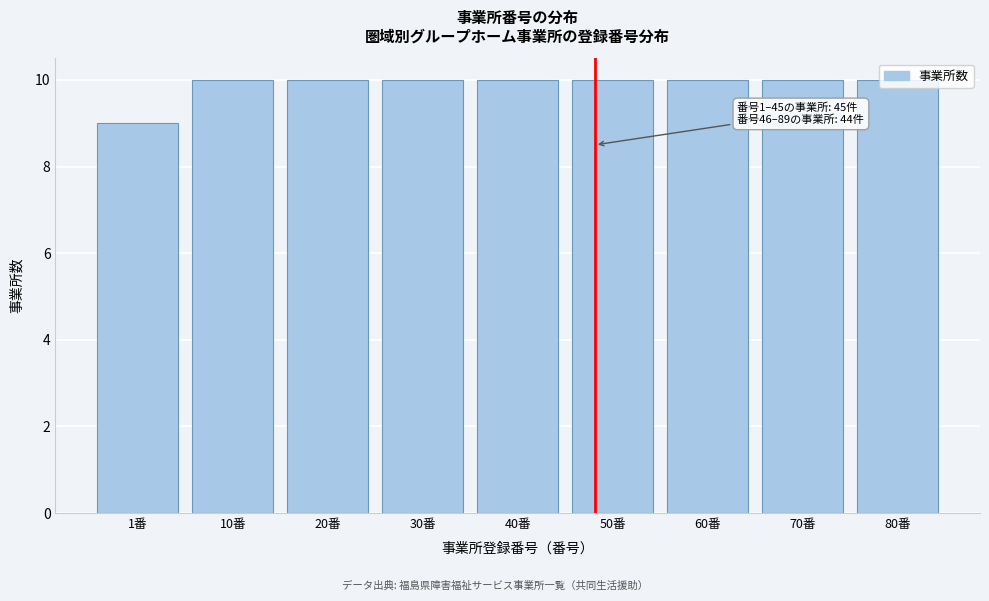

What is the ratio of the value at 80番 to the value at 60番?

1.0